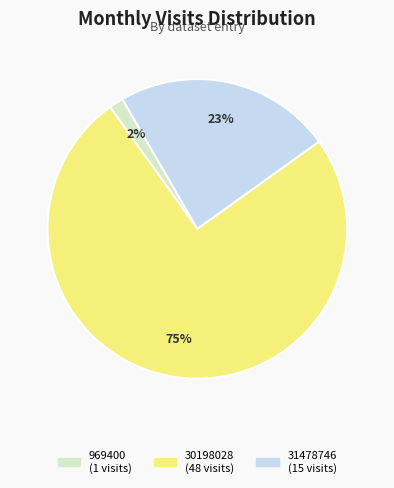

Does any single category account for the majority?

Yes